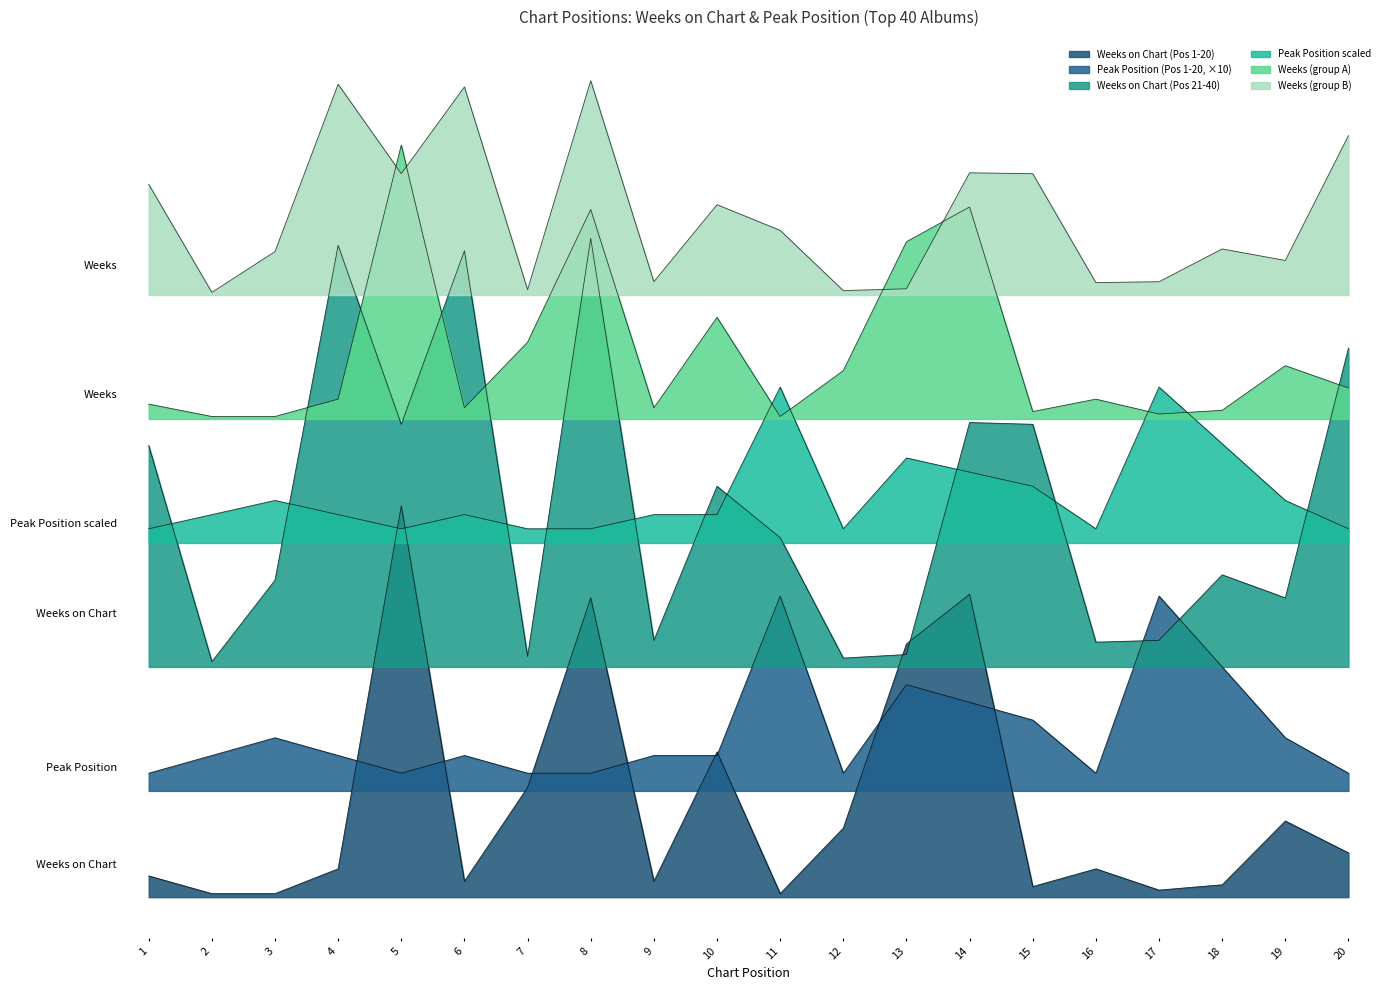

What is the highest value of the Weeks on Chart (21-40) series?

461.0